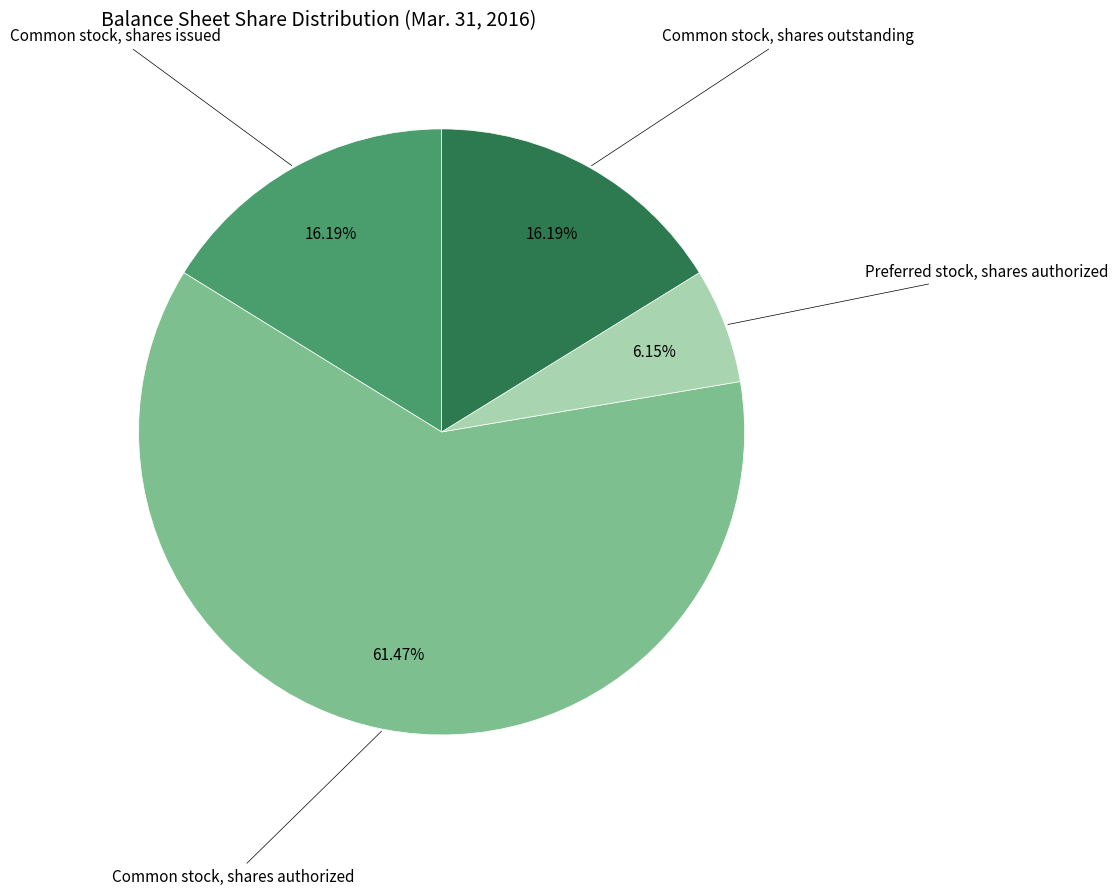

Is there any slice that represents more than half of the pie?

Yes